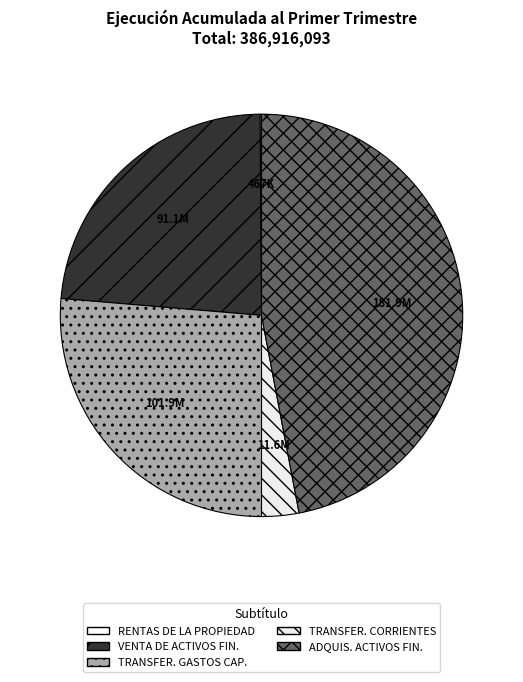

Count the number of slices in the pie.

5